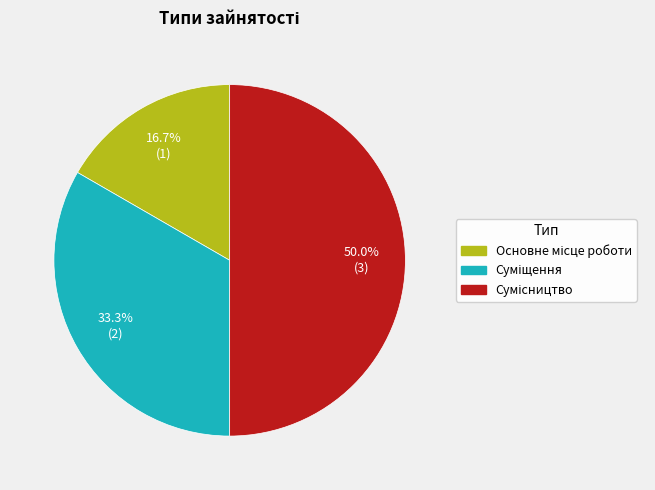

How many slices are in this pie chart?

3